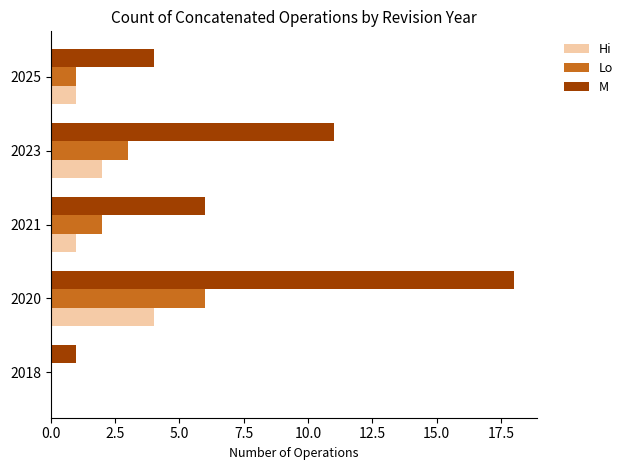

What is the average value of the Hi series?

2